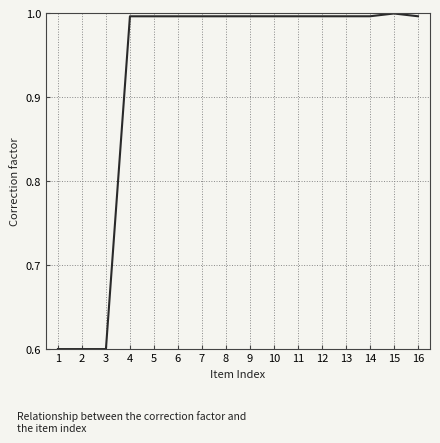

What is the change in value from 1 to 7?

+0.4